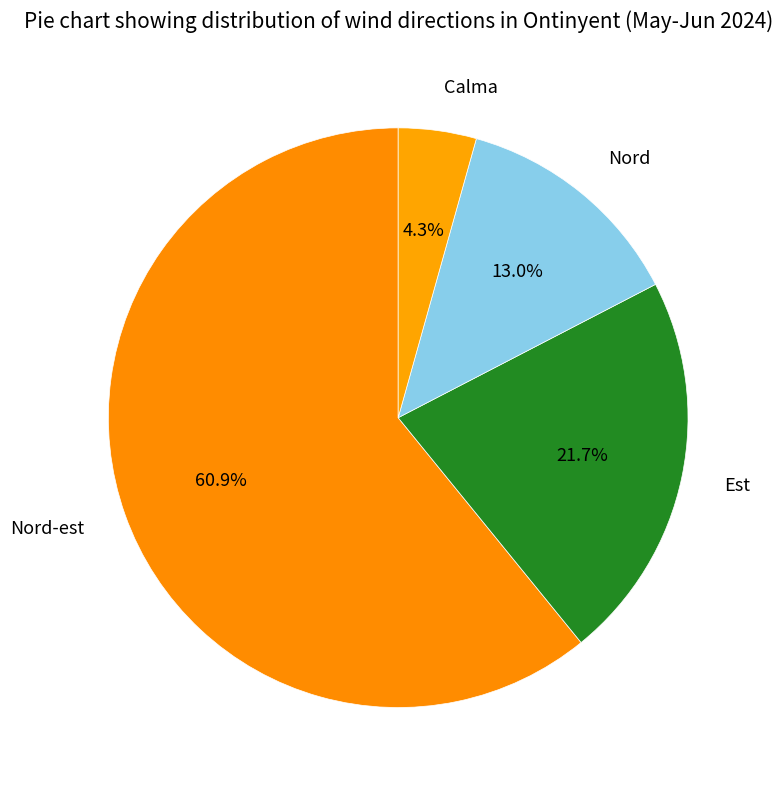

To the nearest percent, what is the difference between the Nord and Nord-est slice percentages?

48%